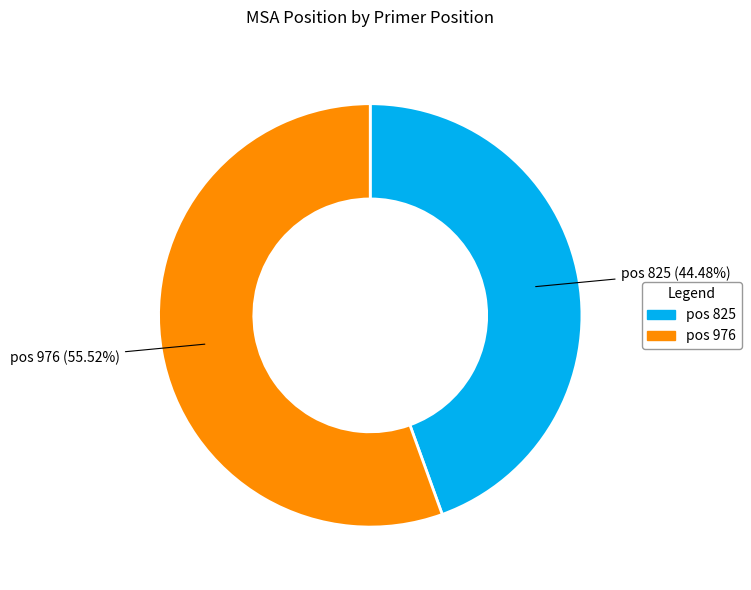

Is there any slice that represents more than half of the pie?

Yes